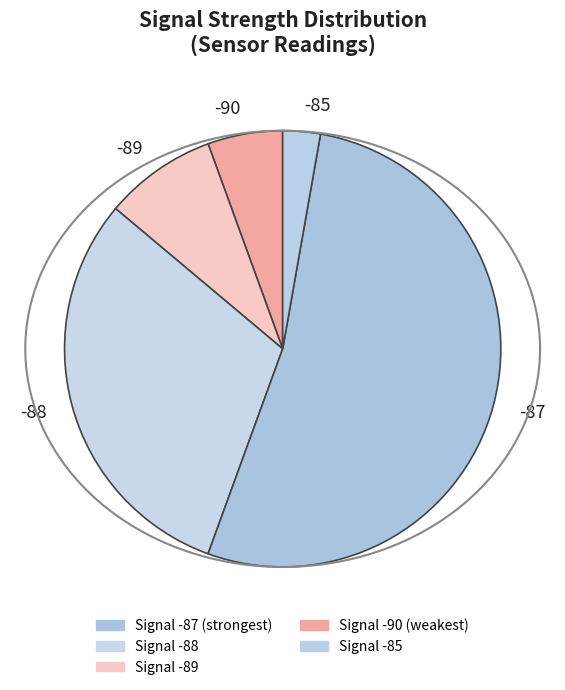

Does 5 represent more than half of the total?

No